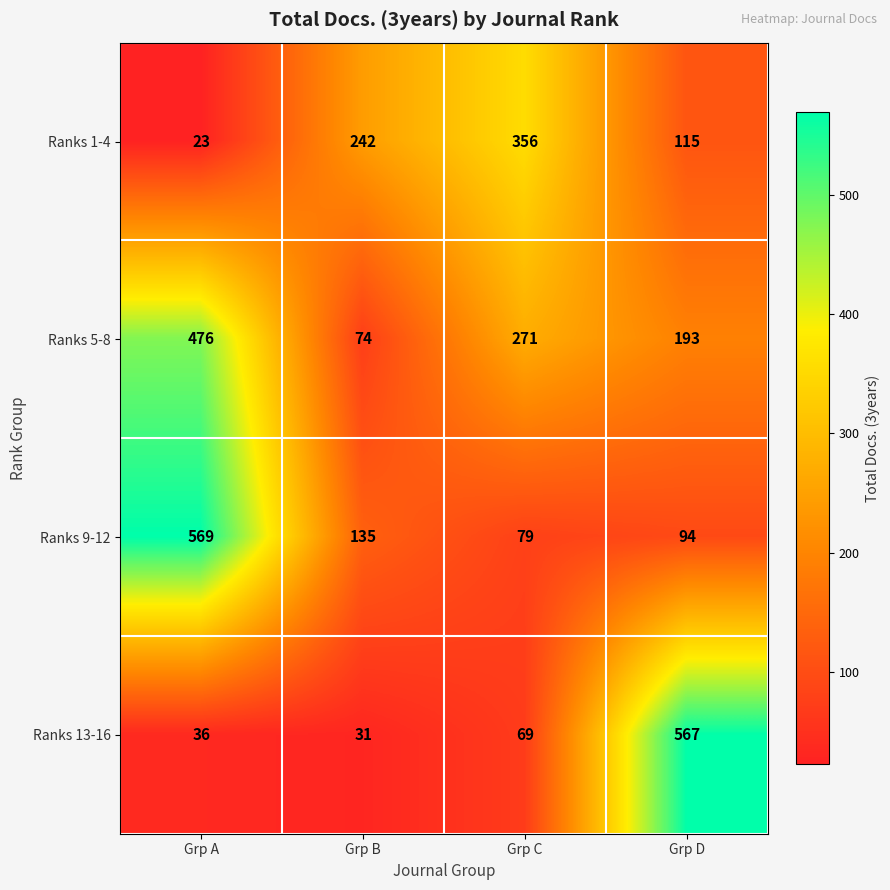

At which label does Ranks 1-4 reach its minimum?

Grp A